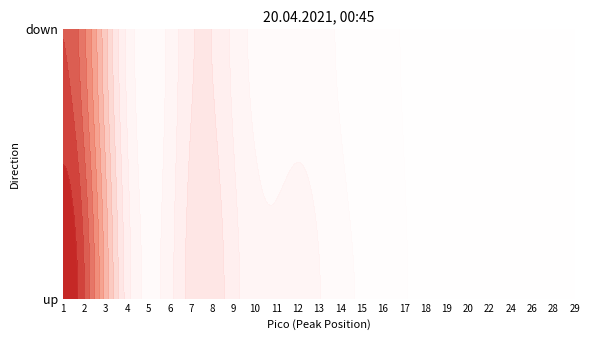

The up series shows 1 at 26. True or false?

False